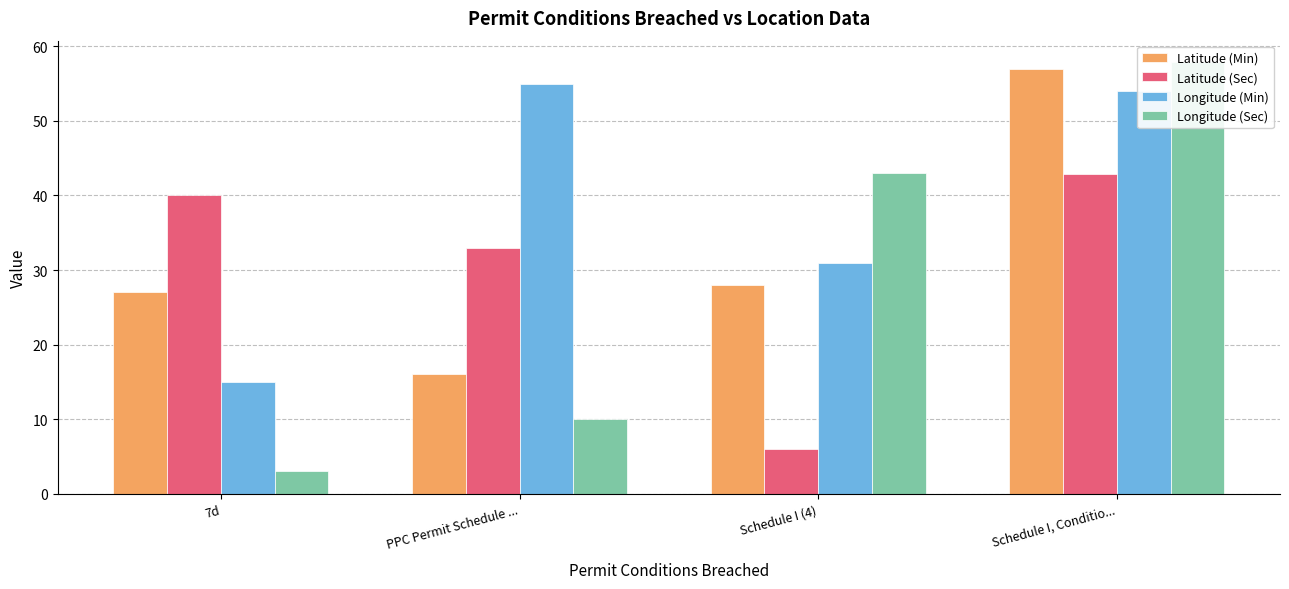

What is the difference between the second highest and minimum values in the Latitude (Sec) series?

34.0